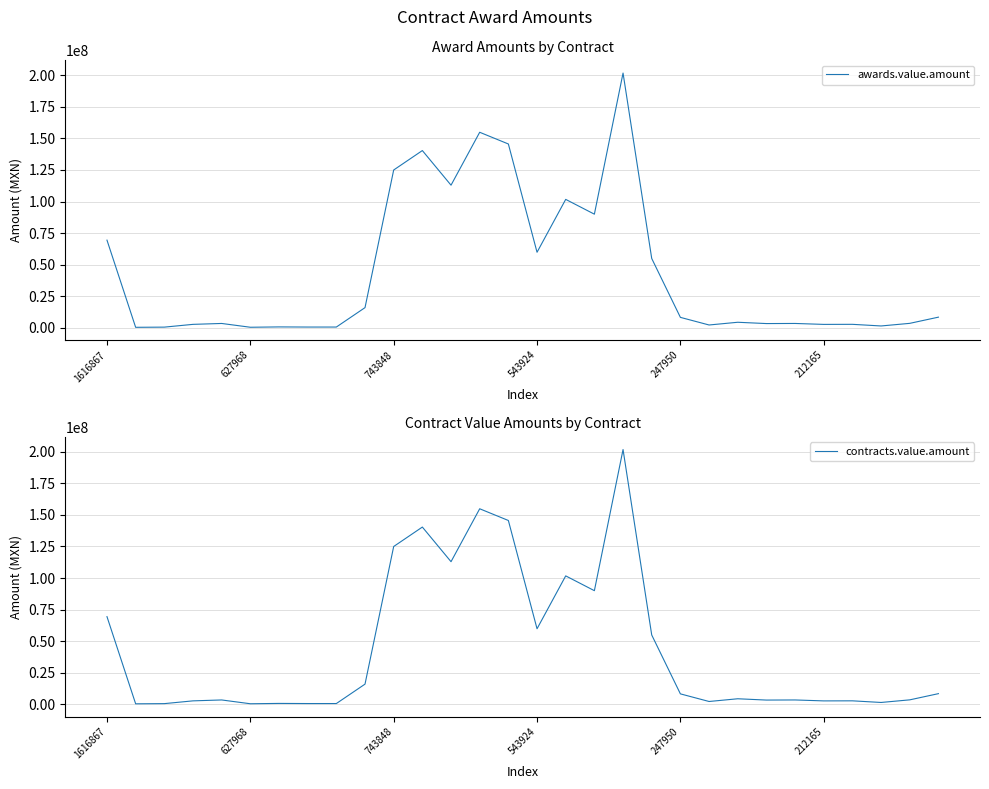

What is the value of the awards.value.amount point at the 20th from the left?

54863759.0